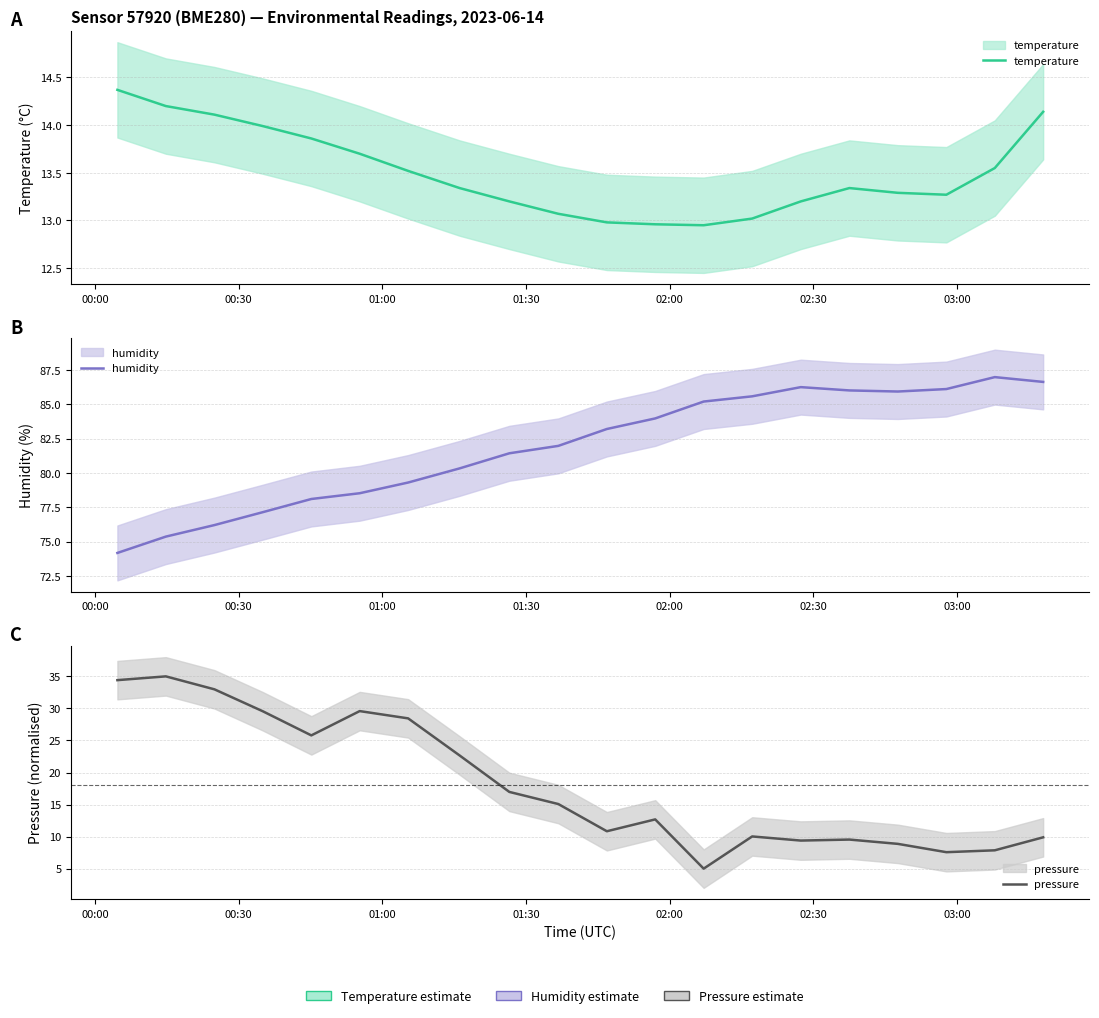

Count the number of data series in this chart.

3